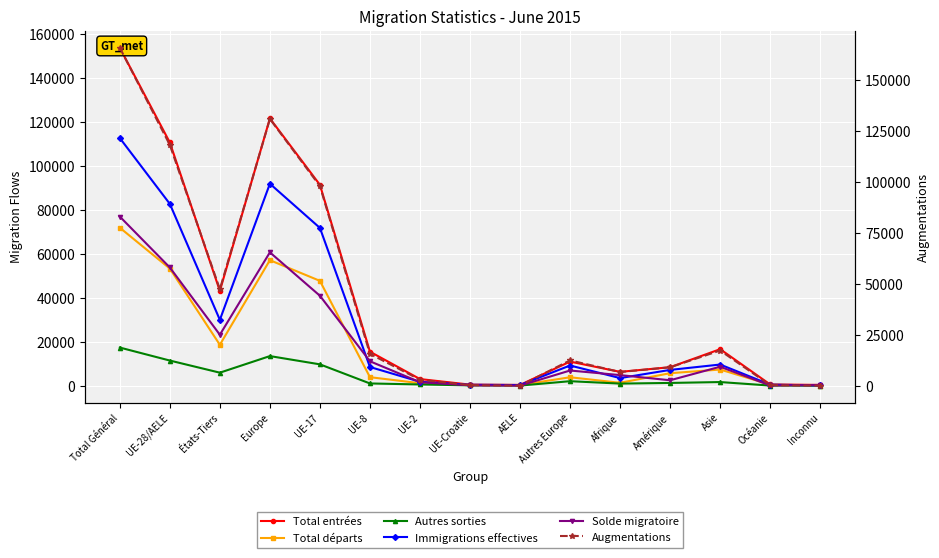

What is the approximate value of Total départs at UE-8, to the nearest 50?

3850